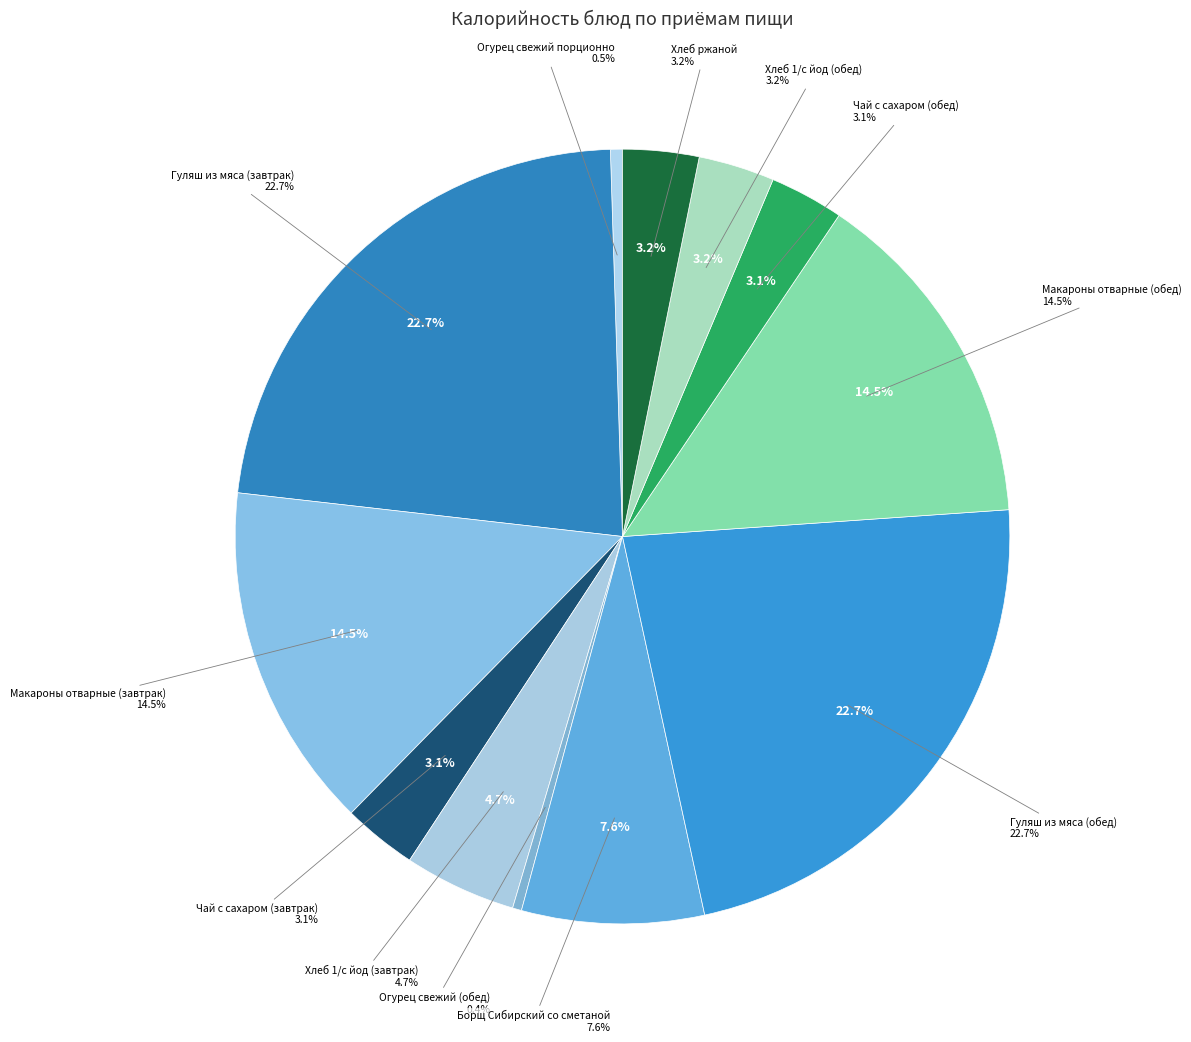

What is the change in value from Гуляш из мяса (завтрак) to Борщ Сибирский со сметаной?

-220.4